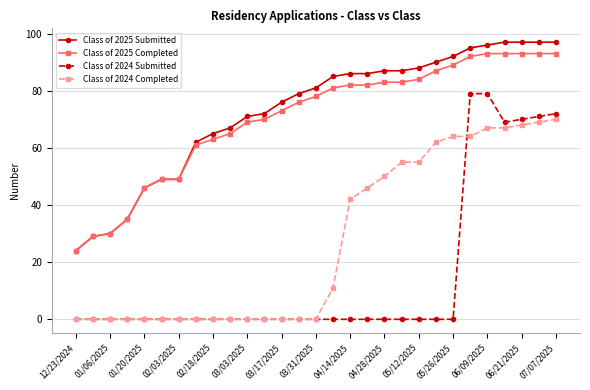

What is the highest value of the Class of 2025 Submitted series?

97